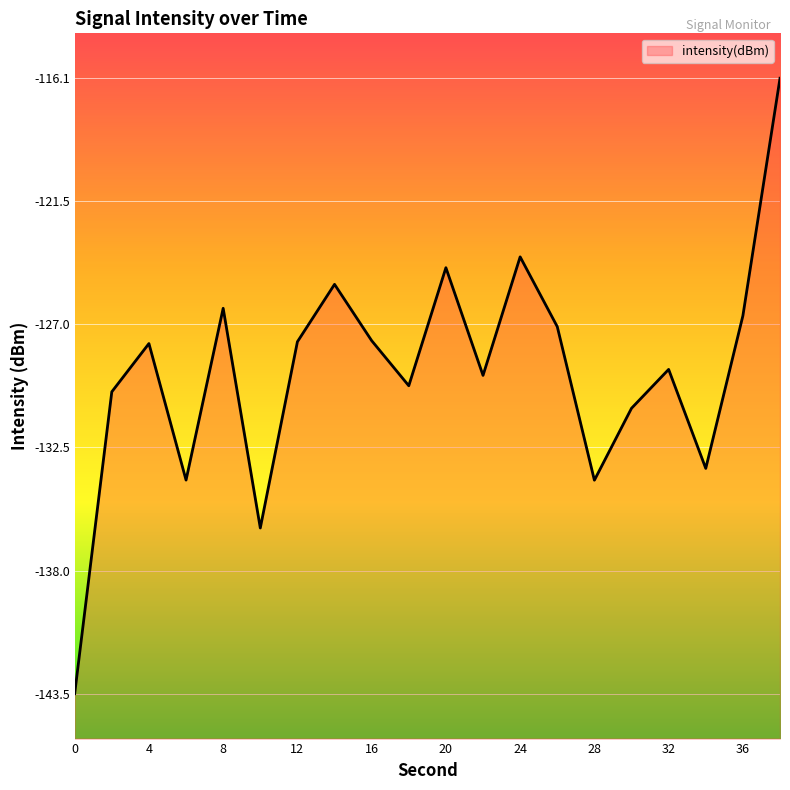

Reading right to left, transcribe all the data shown in this chart.

38=-116.1	36=-126.6	34=-133.4	32=-129.0	30=-130.8	28=-134.0	26=-127.1	24=-124.0	22=-129.3	20=-124.5	18=-129.8	16=-127.8	14=-125.2	12=-127.8	10=-136.1	8=-126.3	6=-134.0	4=-127.9	2=-130.0	0=-143.5